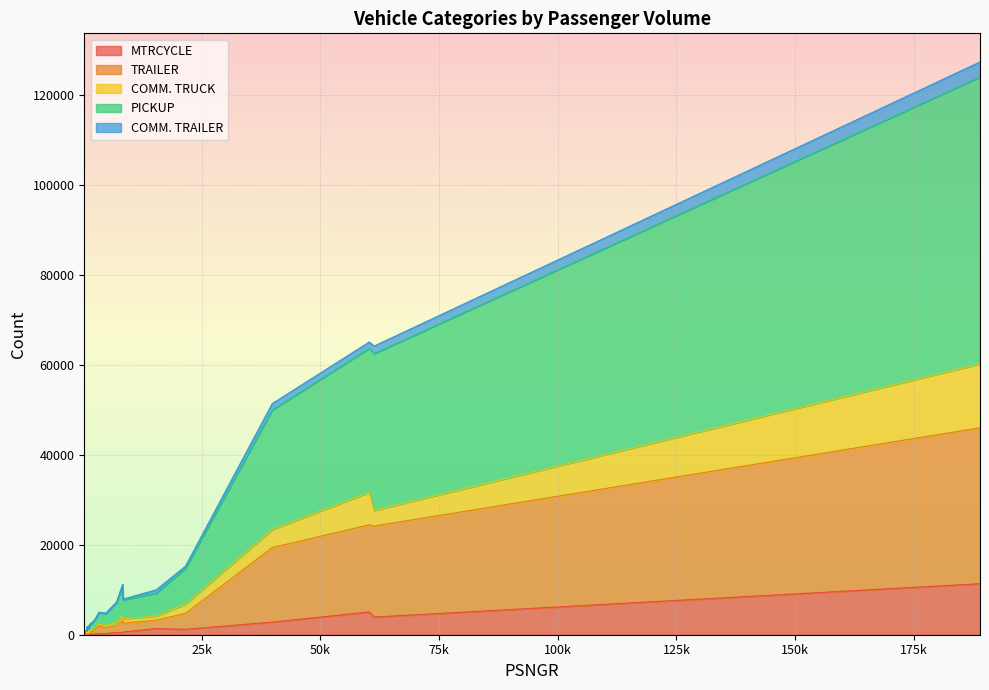

How many lines are shown in the chart?

5